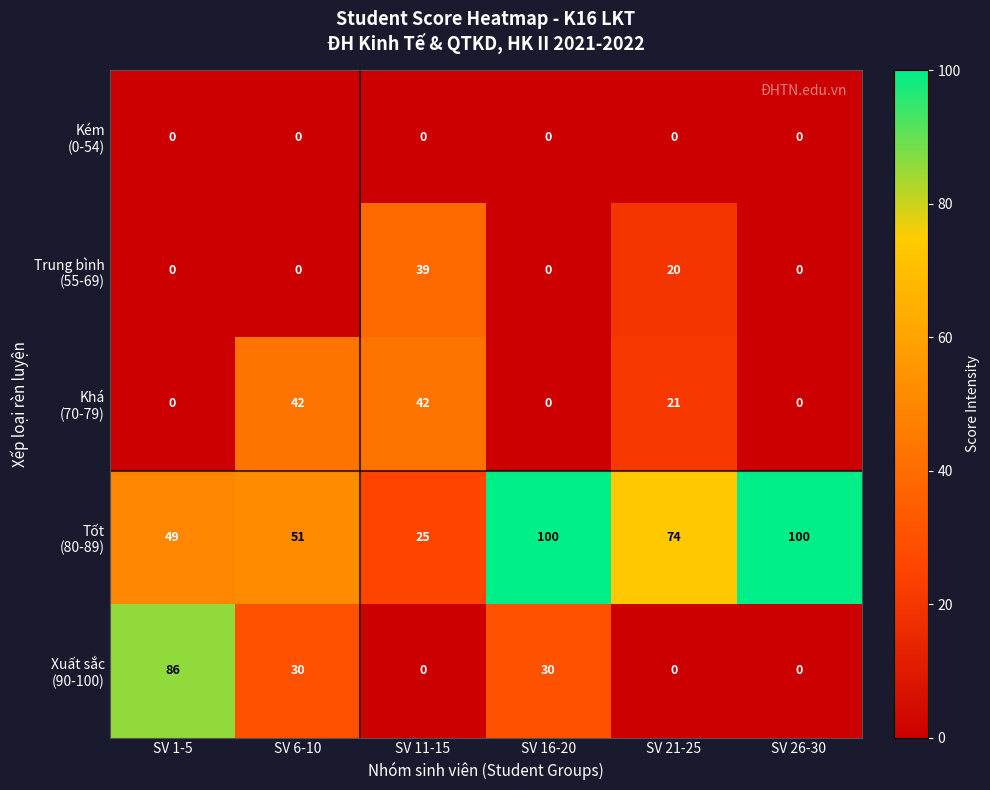

What is the total value across all series at SV 21-25?

115